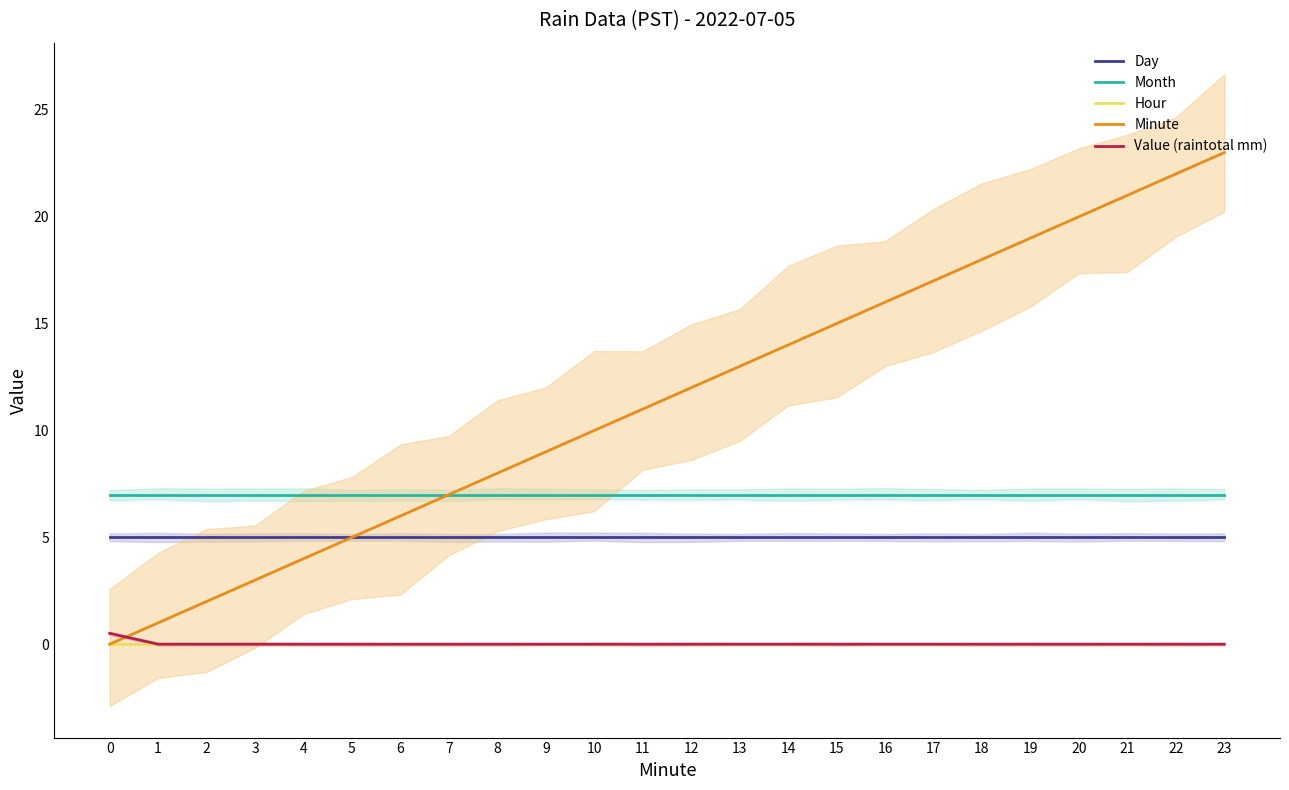

Reading left to right, extract all data points from this chart.

Day: 0=5.0	1=5.0	2=5.0	3=5.0	4=5.0	5=5.0	6=5.0	7=5.0	8=5.0	9=5.0	10=5.0	11=5.0	12=5.0	13=5.0	14=5.0	15=5.0	16=5.0	17=5.0	18=5.0	19=5.0	20=5.0	21=5.0	22=5.0	23=5.0
Month: 0=7.0	1=7.0	2=7.0	3=7.0	4=7.0	5=7.0	6=7.0	7=7.0	8=7.0	9=7.0	10=7.0	11=7.0	12=7.0	13=7.0	14=7.0	15=7.0	16=7.0	17=7.0	18=7.0	19=7.0	20=7.0	21=7.0	22=7.0	23=7.0
Hour: 0=0.0	1=0.0	2=0.0	3=0.0	4=0.0	5=0.0	6=0.0	7=0.0	8=0.0	9=0.0	10=0.0	11=0.0	12=0.0	13=0.0	14=0.0	15=0.0	16=0.0	17=0.0	18=0.0	19=0.0	20=0.0	21=0.0	22=0.0	23=0.0
Minute: 0=0.0	1=1.0	2=2.0	3=3.0	4=4.0	5=5.0	6=6.0	7=7.0	8=8.0	9=9.0	10=10.0	11=11.0	12=12.0	13=13.0	14=14.0	15=15.0	16=16.0	17=17.0	18=18.0	19=19.0	20=20.0	21=21.0	22=22.0	23=23.0
Value (raintotal mm): 0=0.5	1=0.0	2=0.0	3=0.0	4=0.0	5=0.0	6=0.0	7=0.0	8=0.0	9=0.0	10=0.0	11=0.0	12=0.0	13=0.0	14=0.0	15=0.0	16=0.0	17=0.0	18=0.0	19=0.0	20=0.0	21=0.0	22=0.0	23=0.0